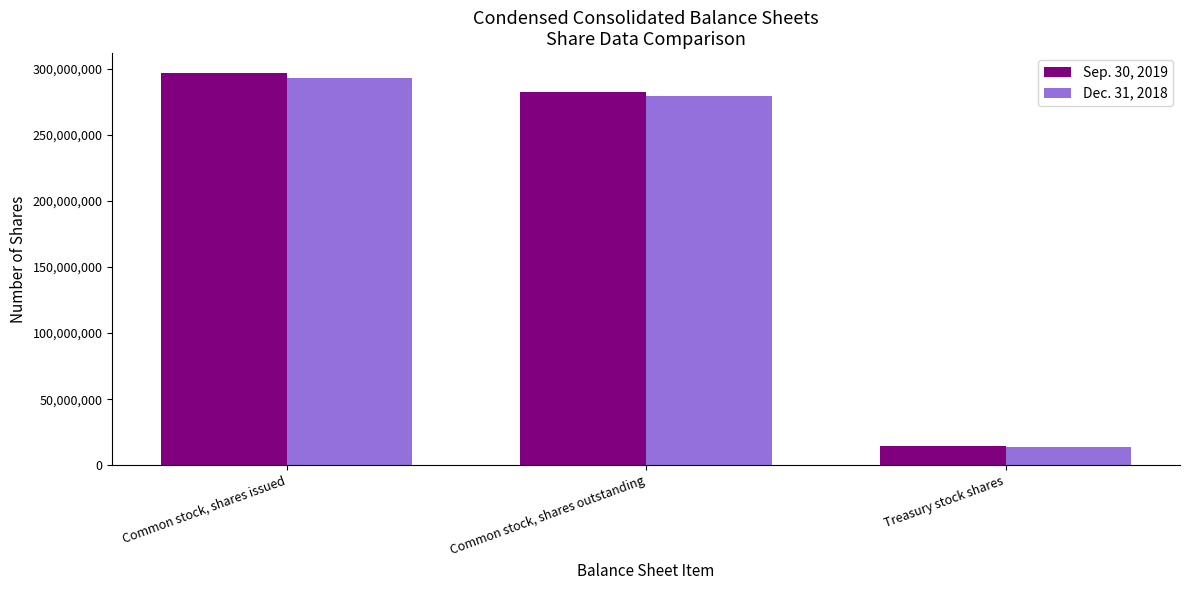

Are the bars grouped side by side (vs. stacked)?

Yes